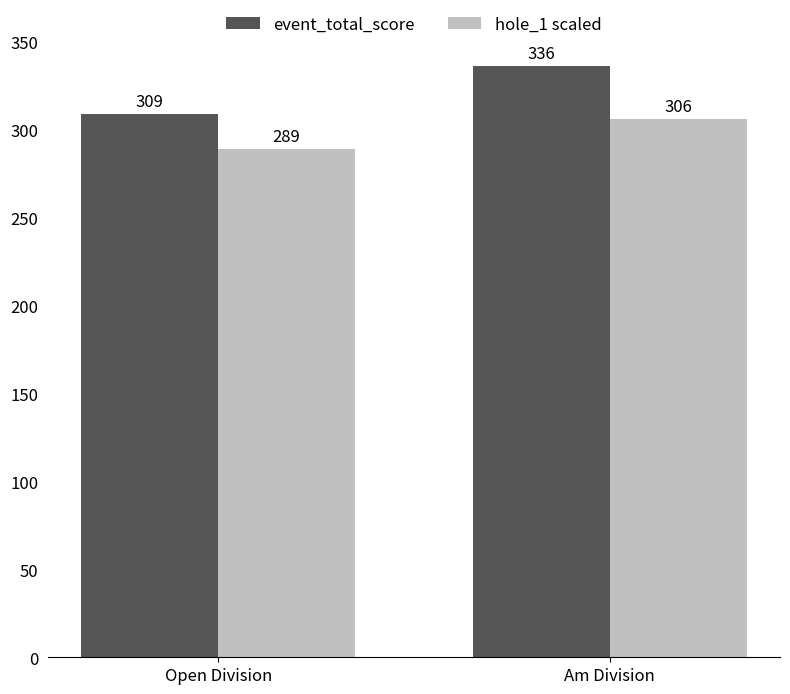

Count the number of categories in the chart.

2